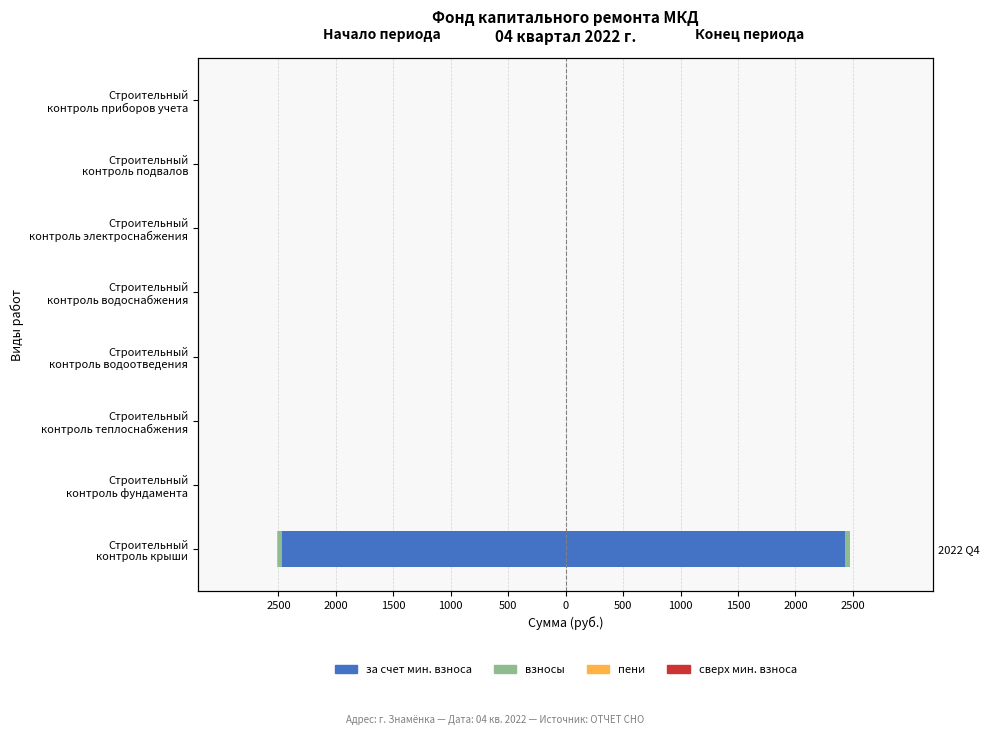

The сверх мин. взноса series shows 0.1 at 0. True or false?

False